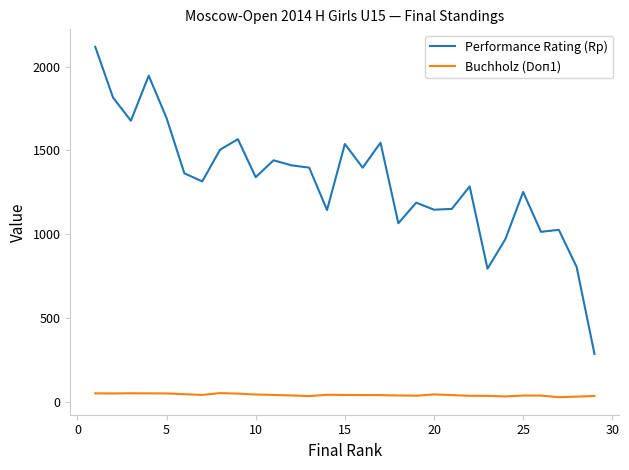

Which series has the largest range (max minus min)?

Performance Rating (Rp)